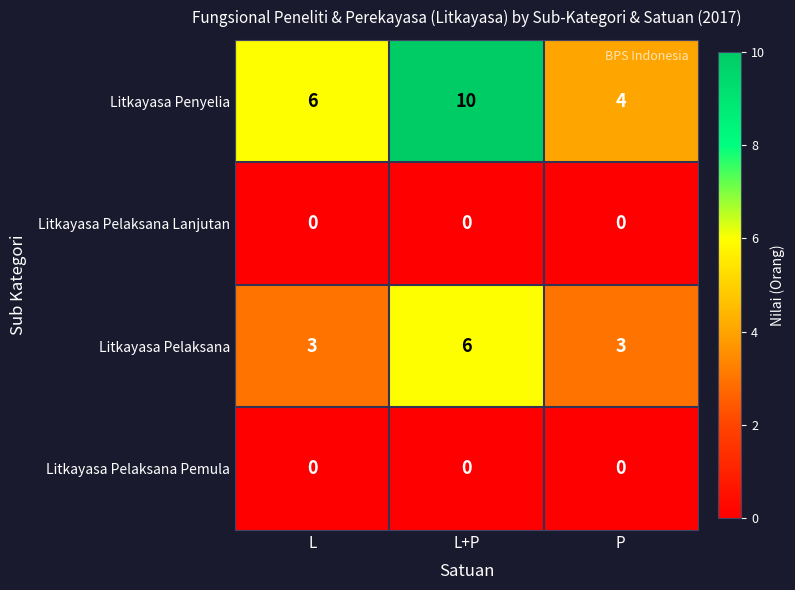

Between L and P, which series saw the biggest shift?

Litkayasa Penyelia